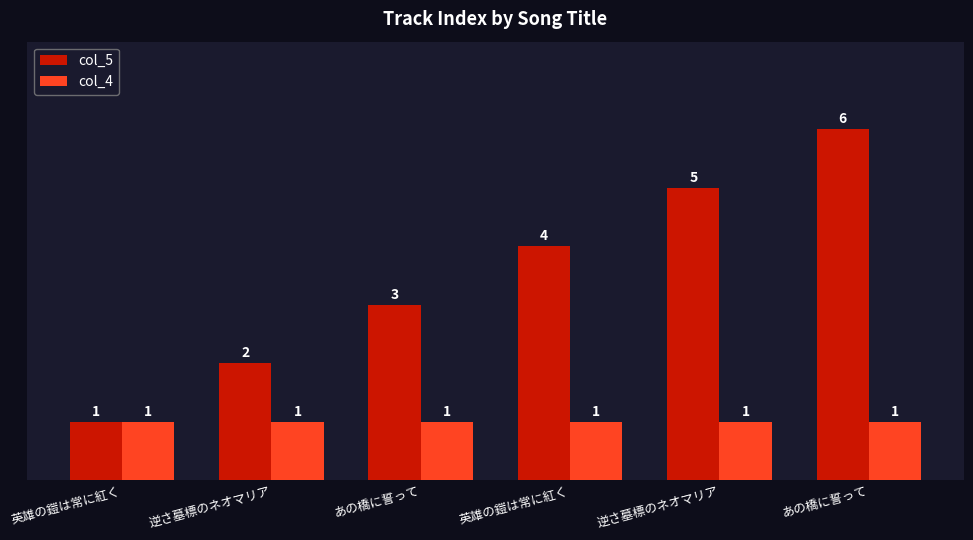

At あの橋に誓って, list the series in order from largest to smallest.

col_5, col_4